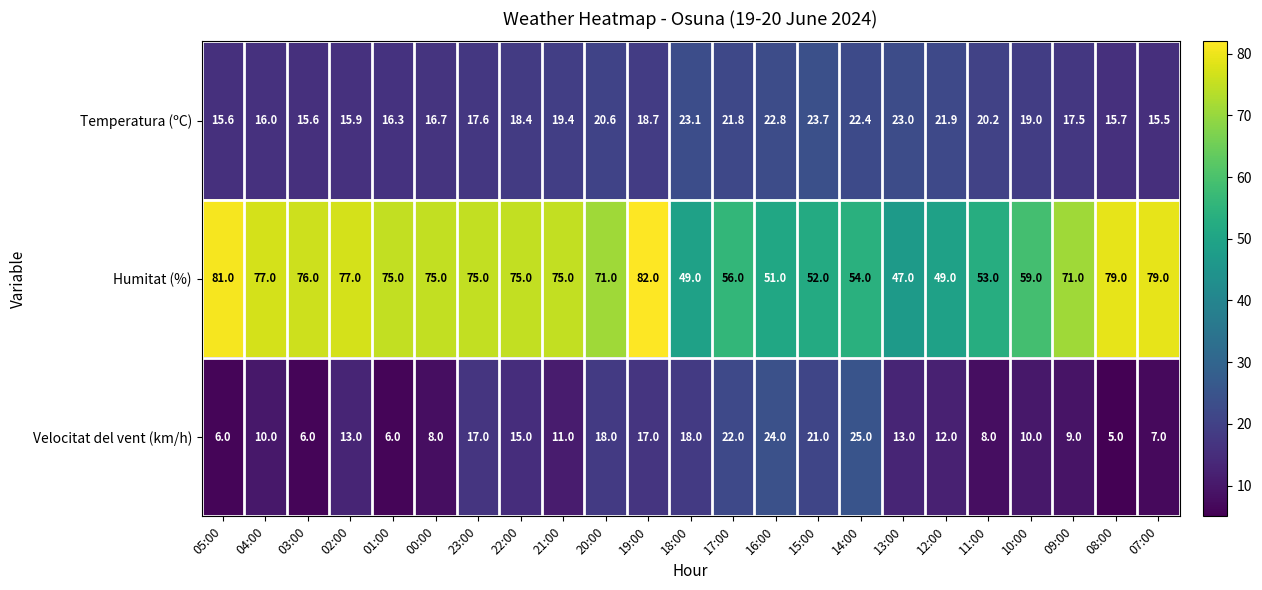

Is the value of Velocitat del vent (km/h) at 02:00 greater than the value of Temperatura (ºC) at 12:00?

No